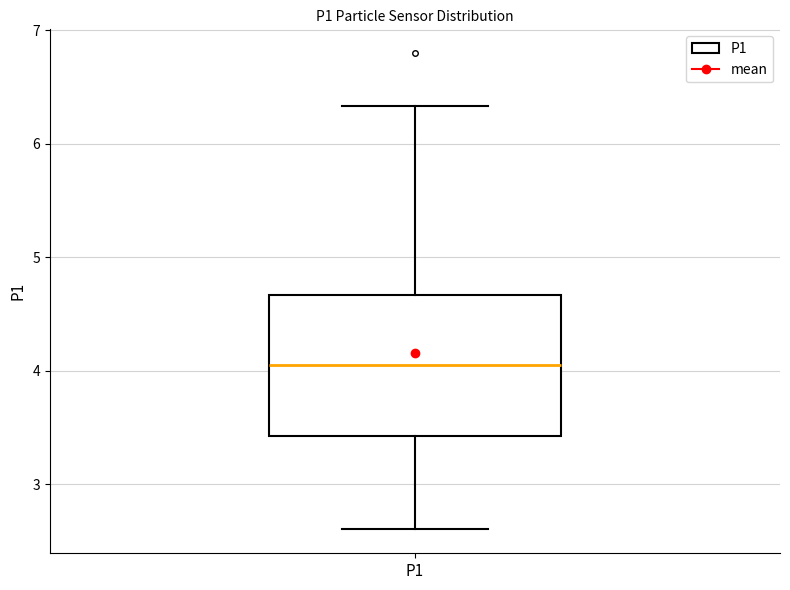

Read this box plot against the y-axis: the position of the median line, the range covered by the box, and the ends of both whiskers. The values are not printed on the chart, so give them approximately, as read against the axis.

median 4.1, box 3.4 to 4.7, whiskers 2.6 to 6.3